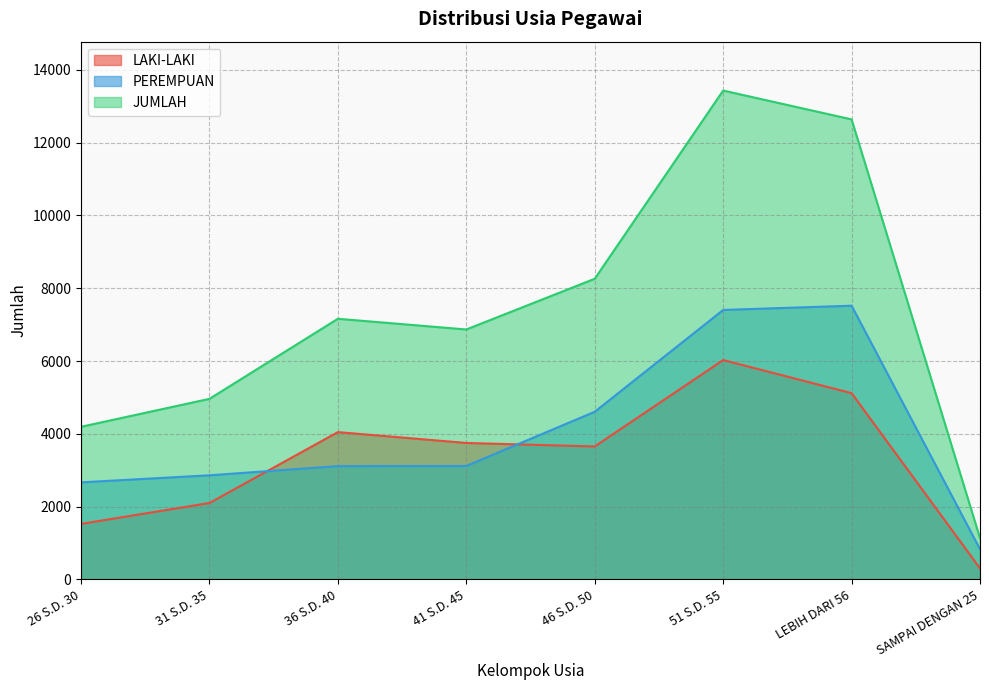

What is the label of the 2nd point from the left?

31 S.D. 35